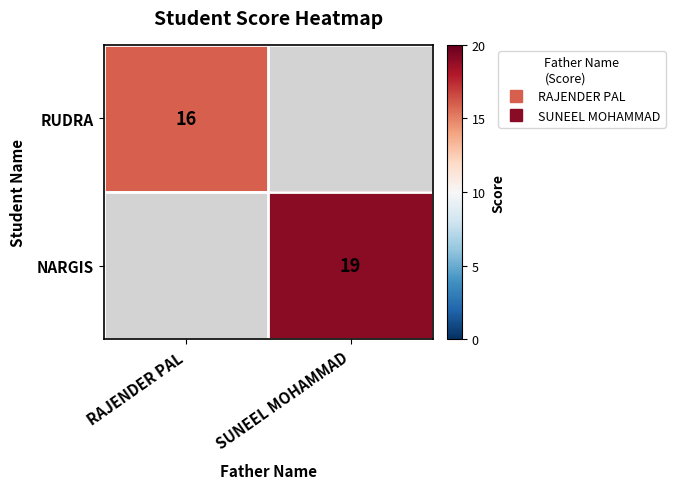

Which label corresponds to the smallest value in the chart?

RAJENDER PAL